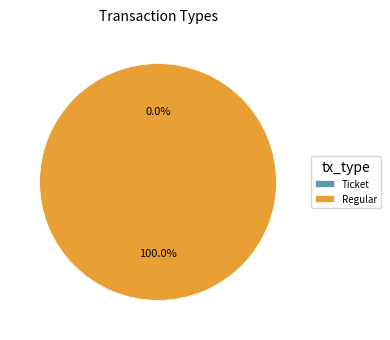

Is it true that Regular is 99% of the pie?

False